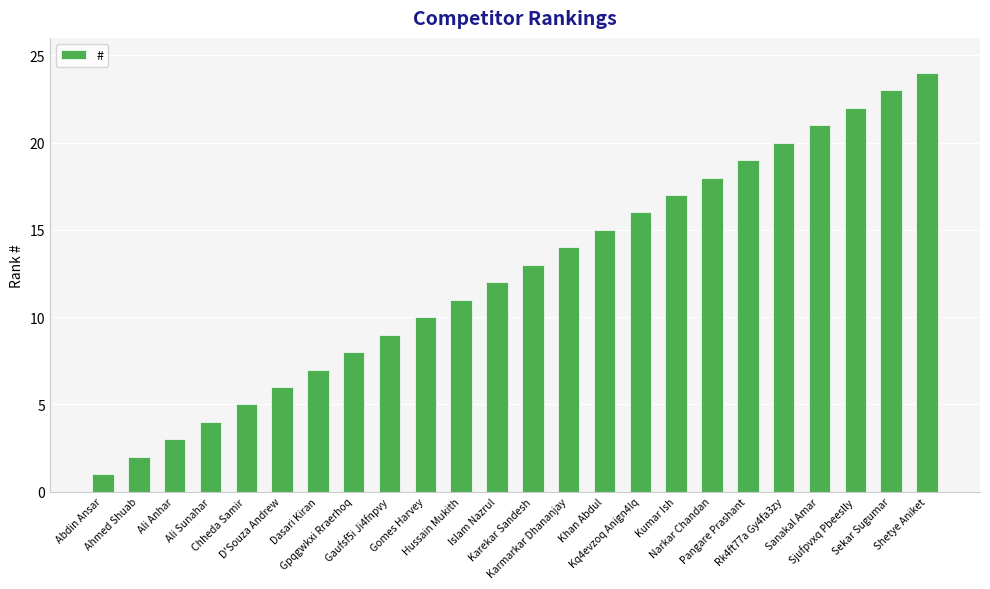

Reading left to right, transcribe all the data shown in this chart.

1	2	3	4	5	6	7	8	9	10	11	12	13	14	15	16	17	18	19	20	21	22	23	24